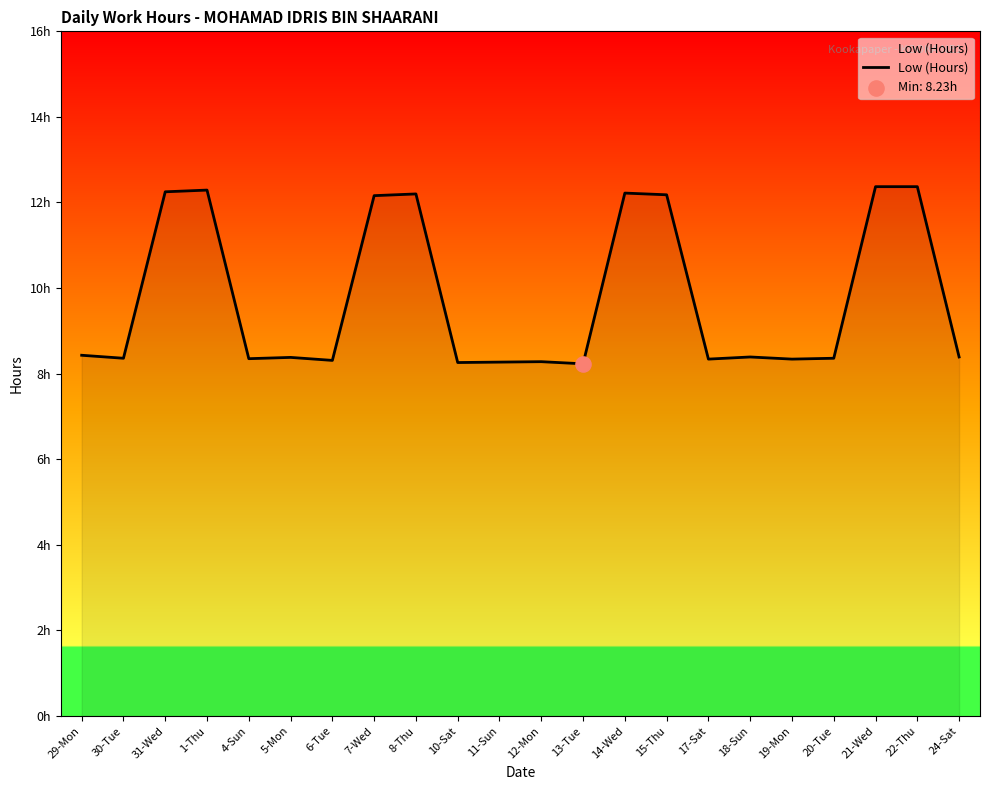

Which has a higher value, 21-Wed or 4-Sun?

21-Wed